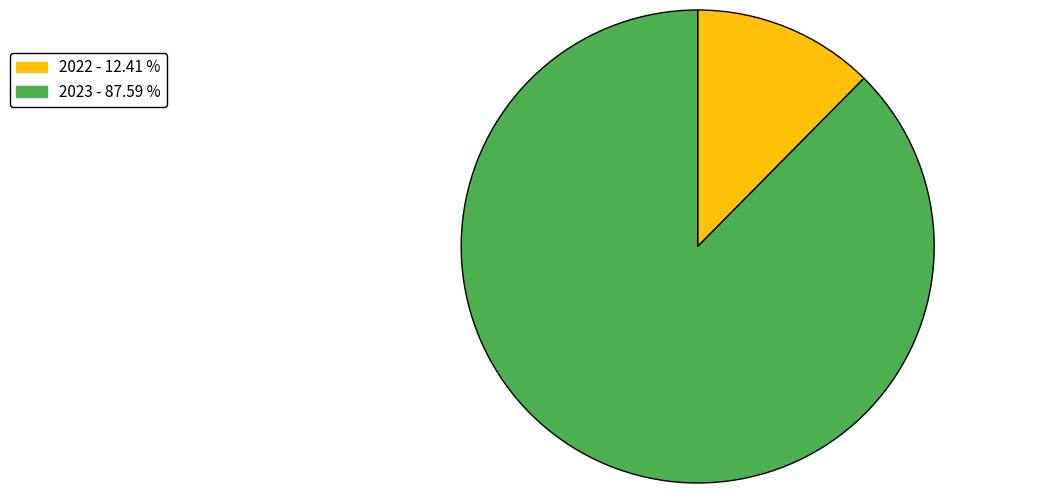

Is the sum of 2023 - 87.59 % and 2022 - 12.41 % greater than half?

Yes